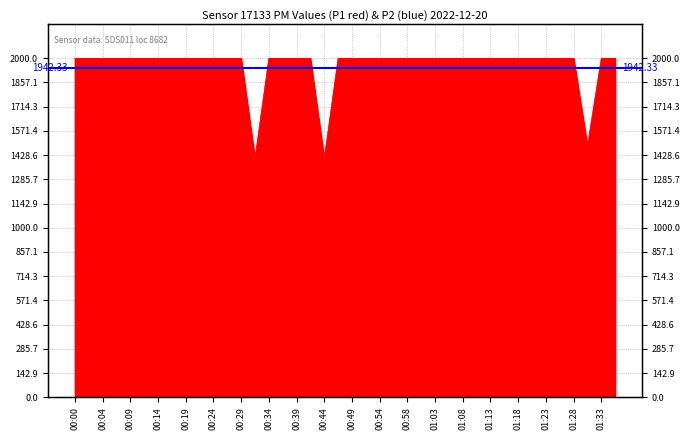

List the labels in order of value, smallest first.

00:44, 00:31, 01:31, 00:00, 00:02, 00:04, 00:07, 00:09, 00:12, 00:14, 00:17, 00:19, 00:22, 00:24, 00:27, 00:29, 00:34, 00:36, 00:39, 00:41, 00:46, 00:49, 00:51, 00:54, 00:56, 00:58, 01:01, 01:03, 01:06, 01:08, 01:11, 01:13, 01:16, 01:18, 01:21, 01:23, 01:26, 01:28, 01:33, 01:36